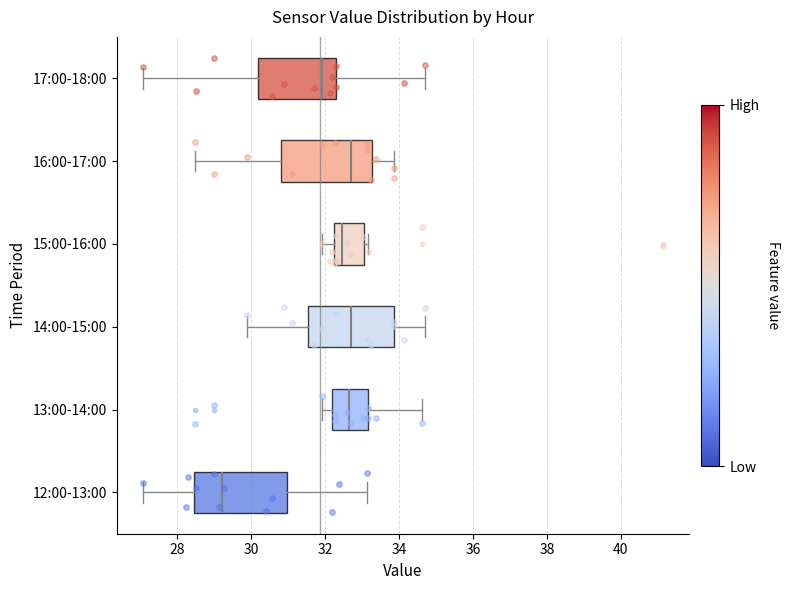

Where does the left whisker of the box for 14:00-15:00 end on the x-axis? The values are not printed on the chart, so give them approximately, as read against the axis.

30.0